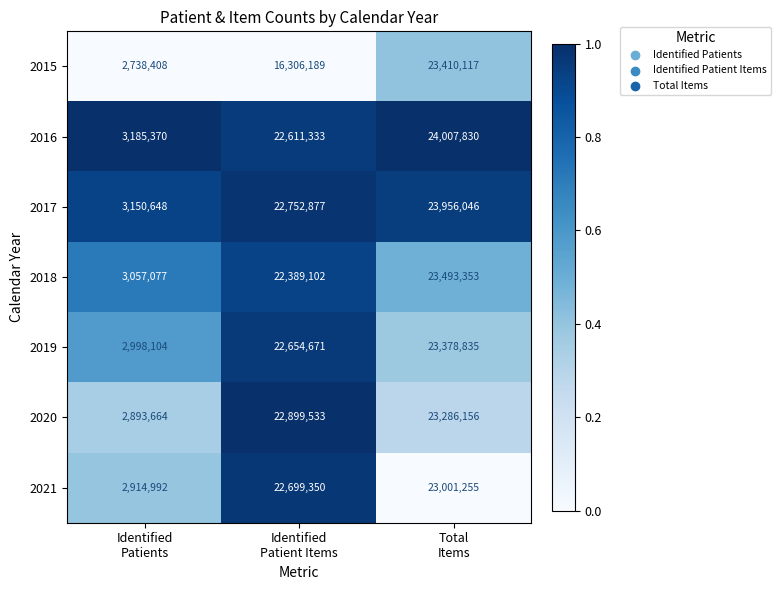

Which label corresponds to the smallest value in the chart?

Identified
Patients